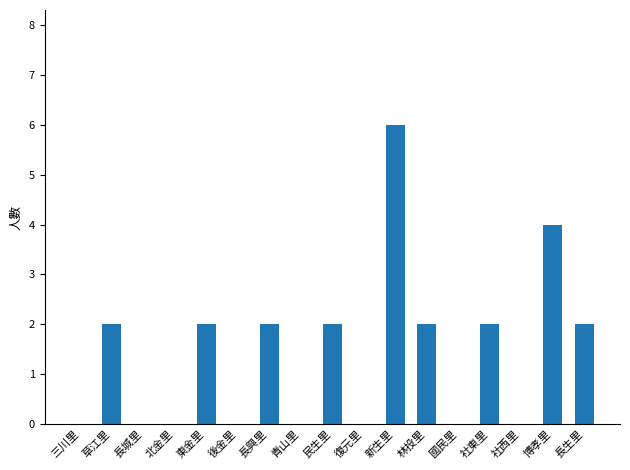

How many data points does each series have?

17